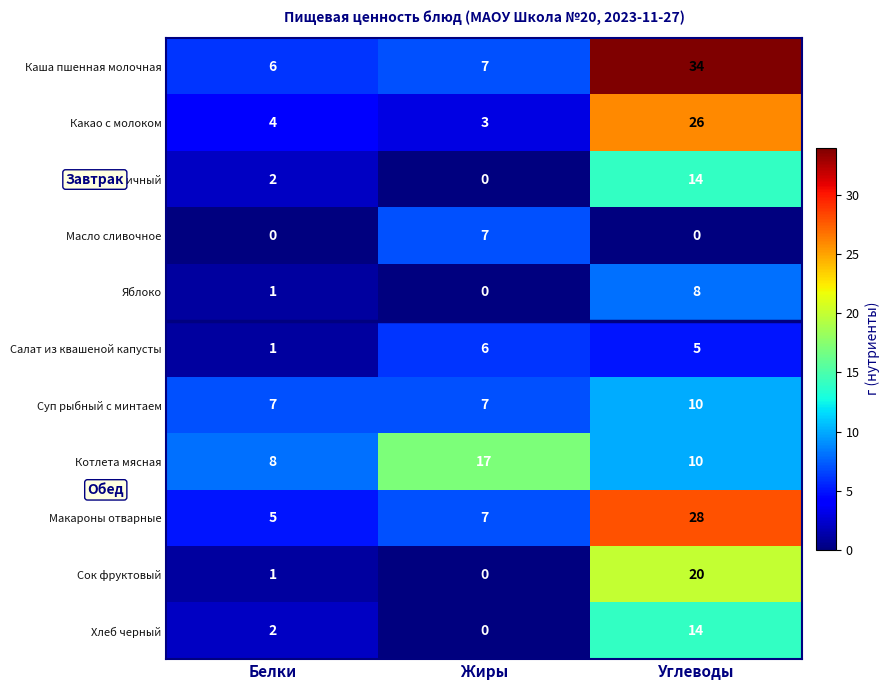

What is the difference between the maximum and minimum values in the Суп рыбный с минтаем series?

3